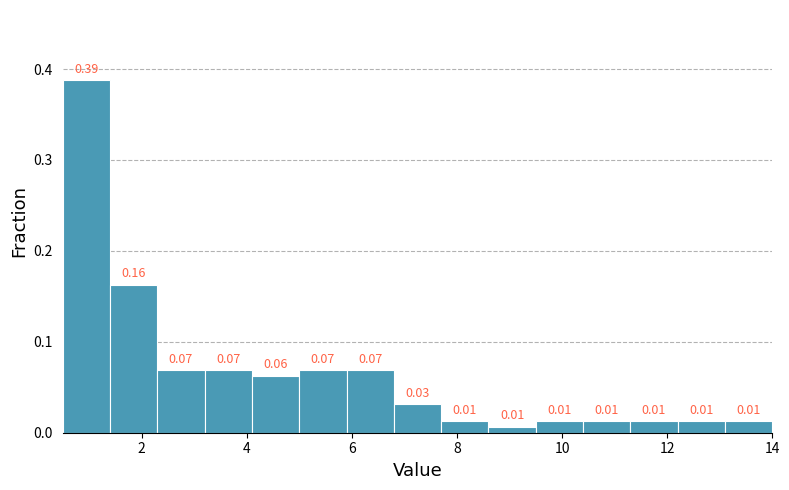

Which range on the x-axis has the tallest bar?

0.5 to 1.4